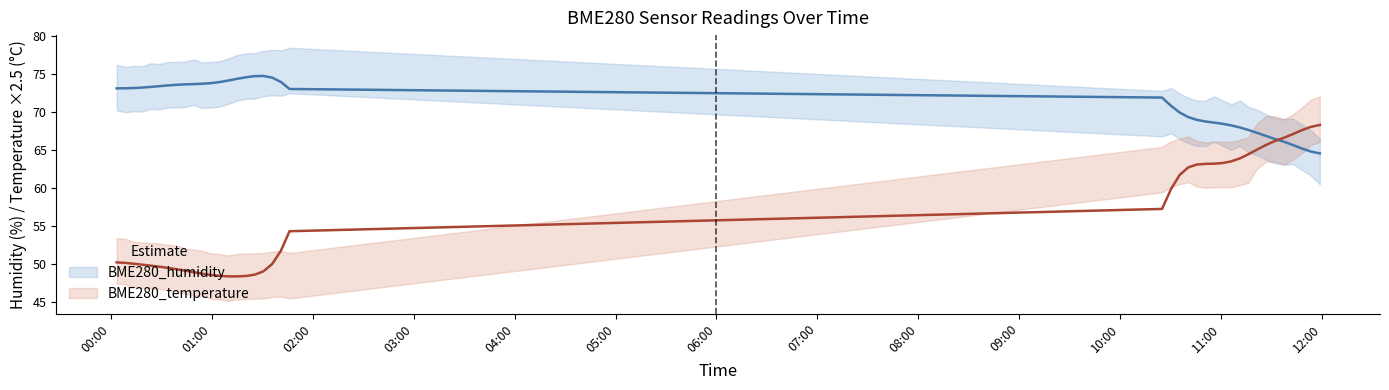

Is it true that BME280_temperature equals 32.8 at 2021/07/15 00:28:49?

False